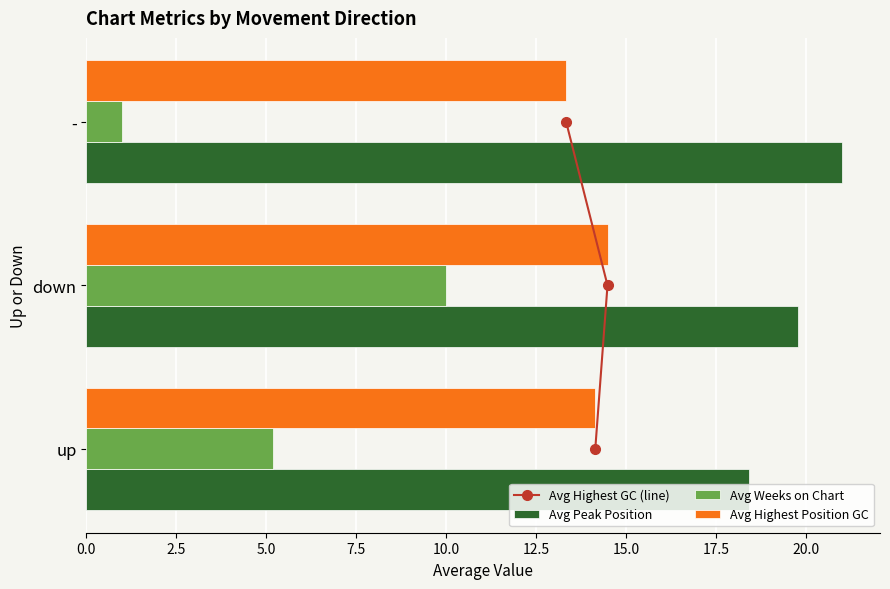

What are all the series names shown in the legend?

Avg Highest GC (line), Avg Peak Position, Avg Weeks on Chart, Avg Highest Position GC